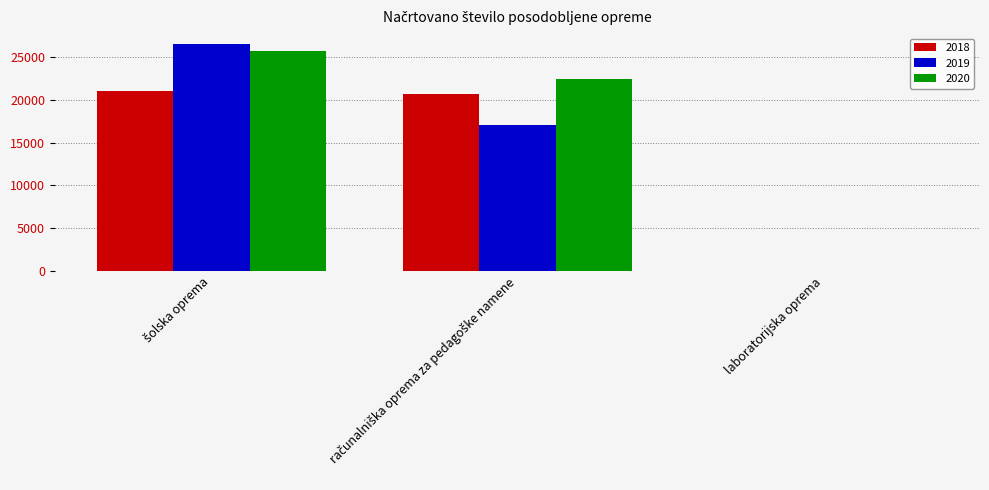

How many groups of bars are there?

3